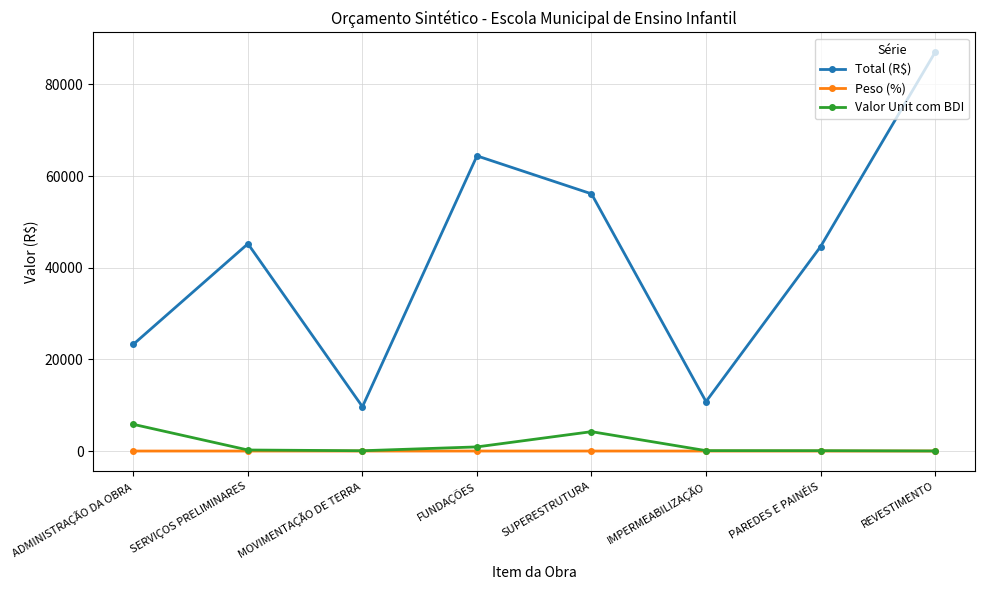

What is the sum of the Peso (%) values at PAREDES E PAINÉIS and REVESTIMENTO?

0.2